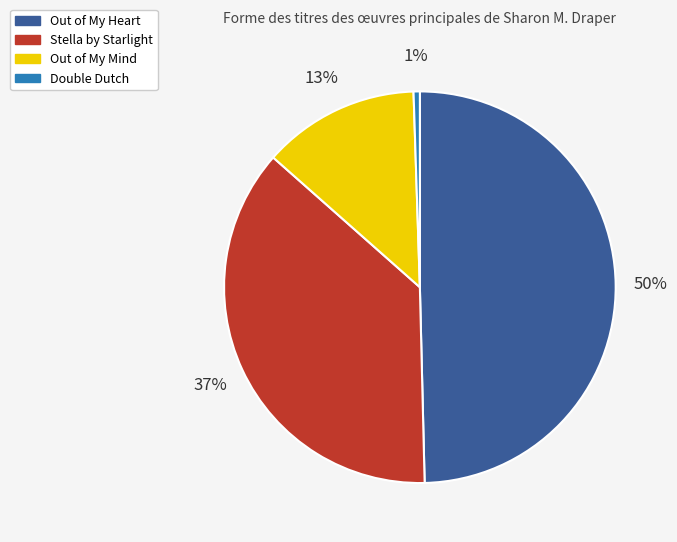

To the nearest percent, what is the difference between the Stella by Starlight and Double Dutch slice percentages?

36%